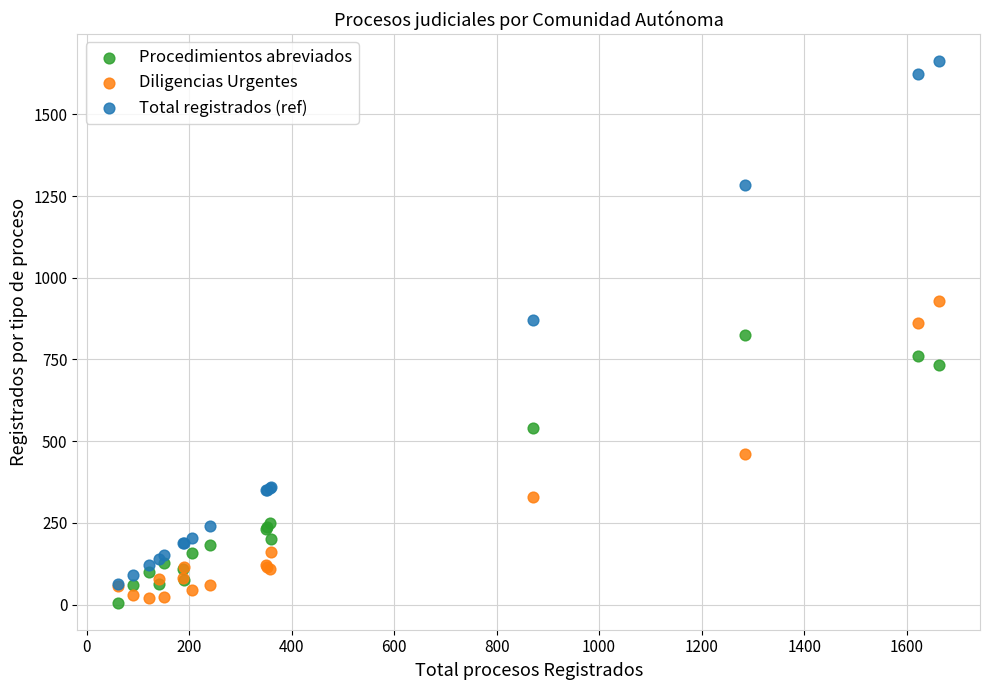

Which series contains the highest Y value?

Total registrados (ref)